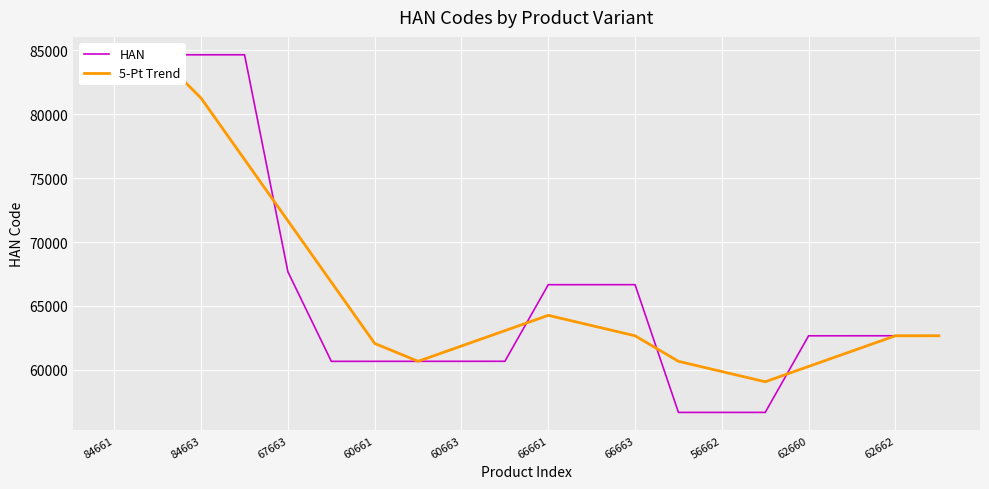

What value does the HAN series have at 15?

56663.0